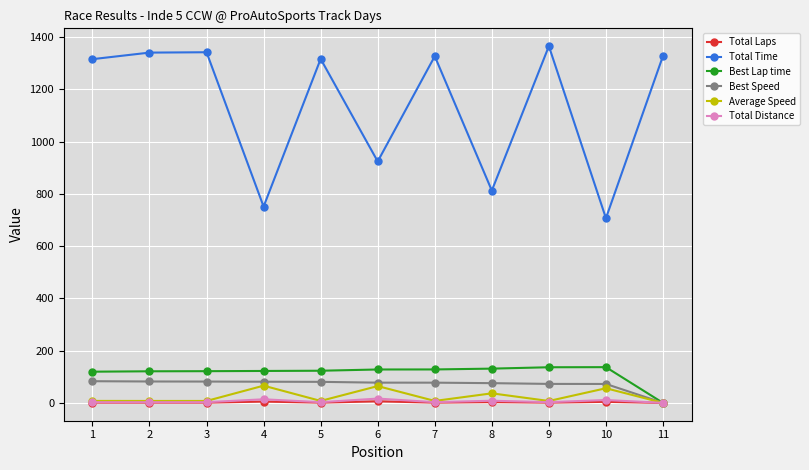

Is it true that Total Laps equals 4.0 at 10?

True